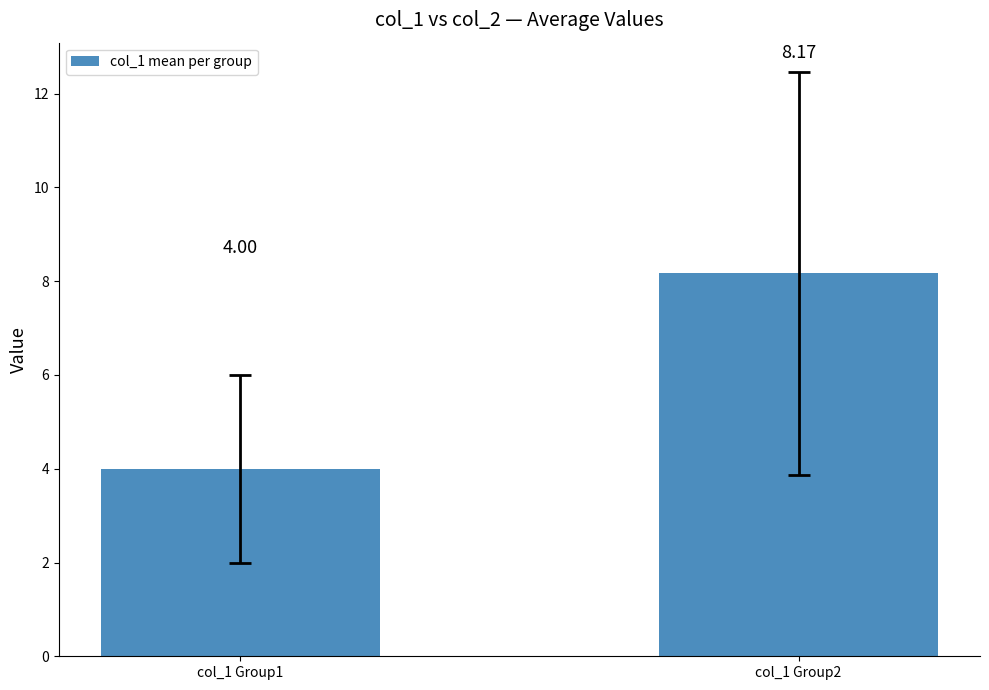

The chart shows a value of 5.7 at col_1 Group2. True or false?

False